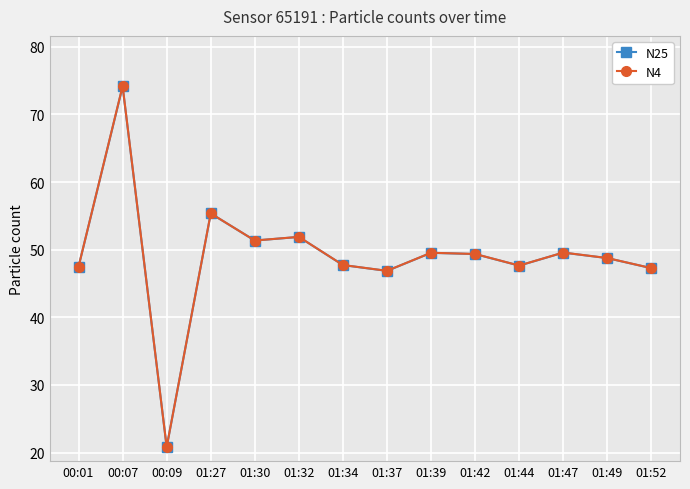

Read the N4 value at 01:49.

48.8